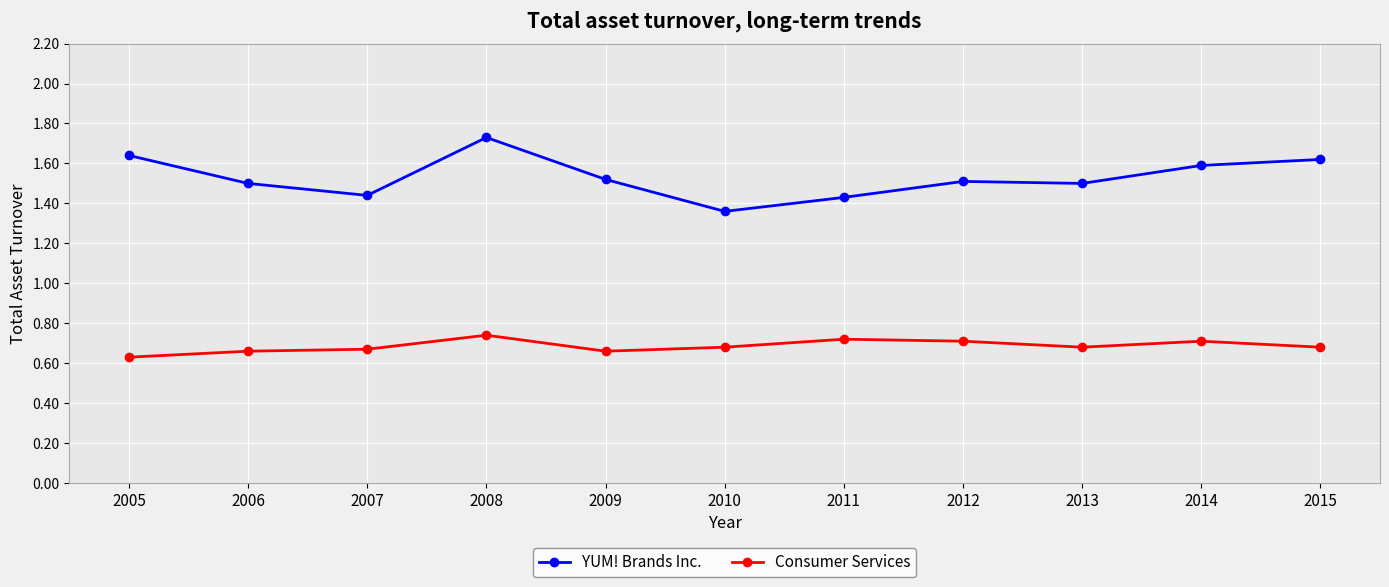

What is the total value across all series at 2012?

2.2